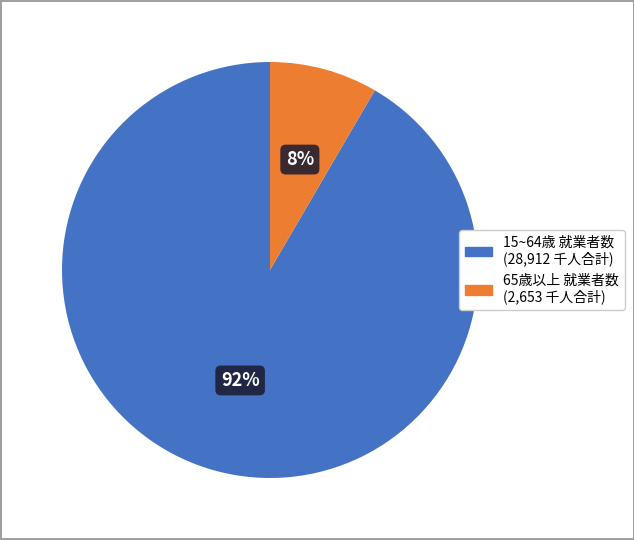

Count the number of slices in the pie.

2